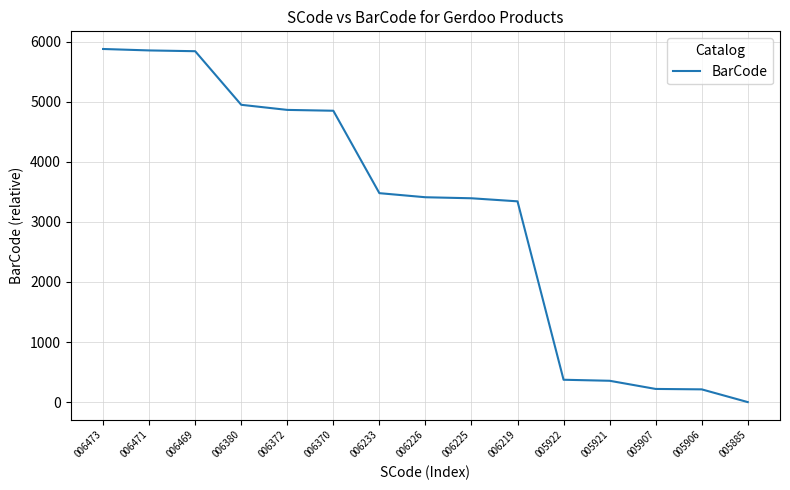

What is the difference between the maximum and minimum values?

5878